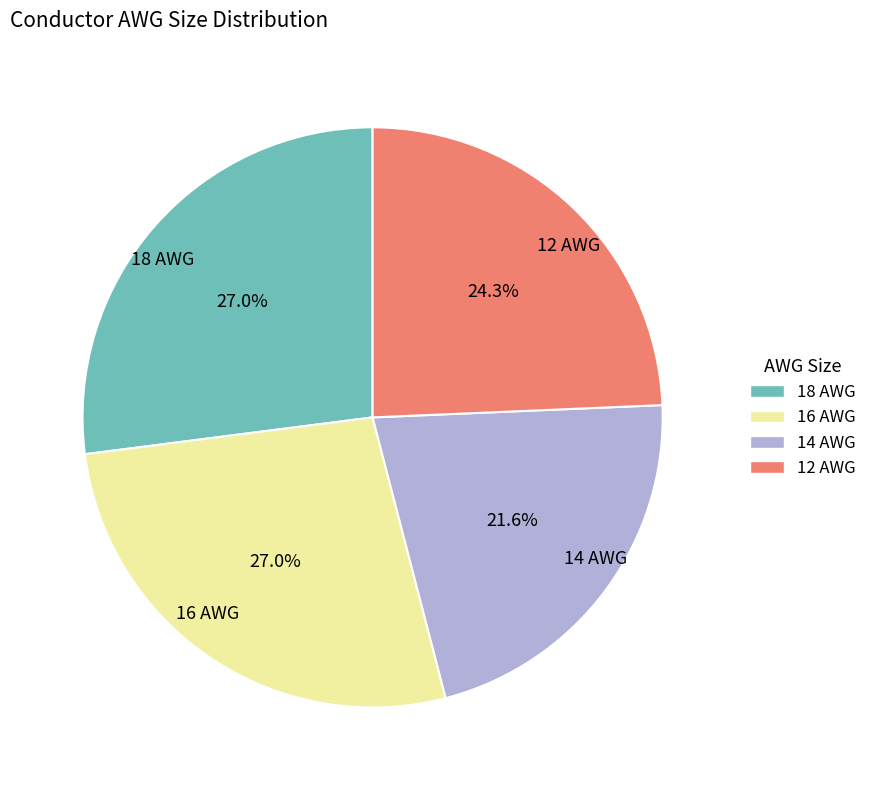

Which category has the smallest portion of the pie?

14 AWG